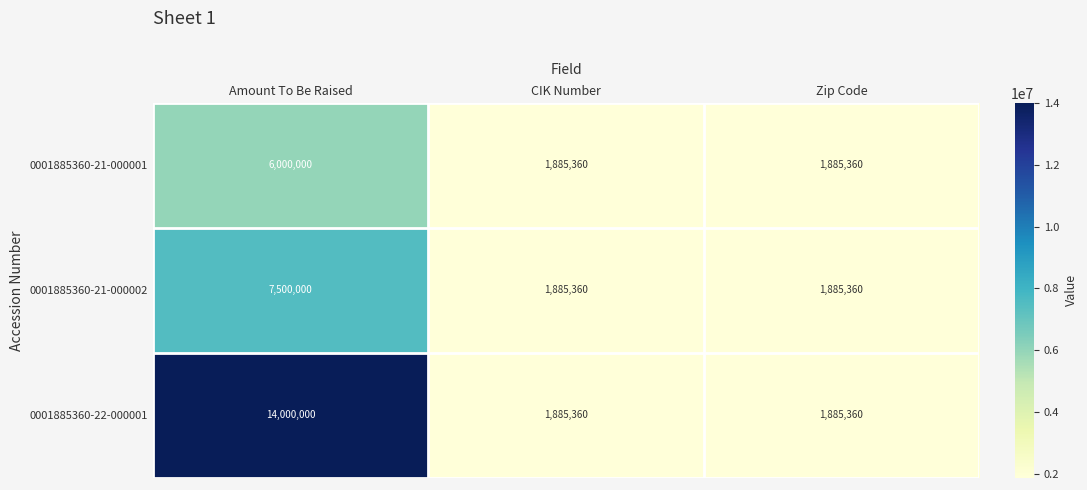

Rank the series by their average value, from highest to lowest.

0001885360-22-000001, 0001885360-21-000002, 0001885360-21-000001